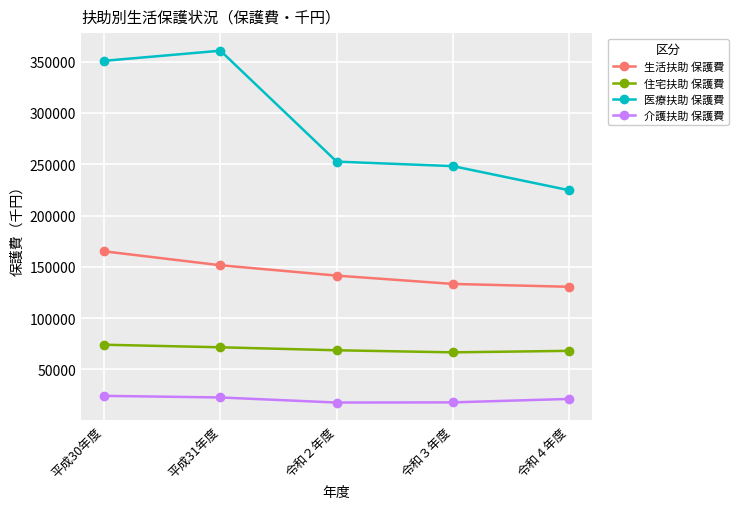

What position from the left is 平成30年度?

1